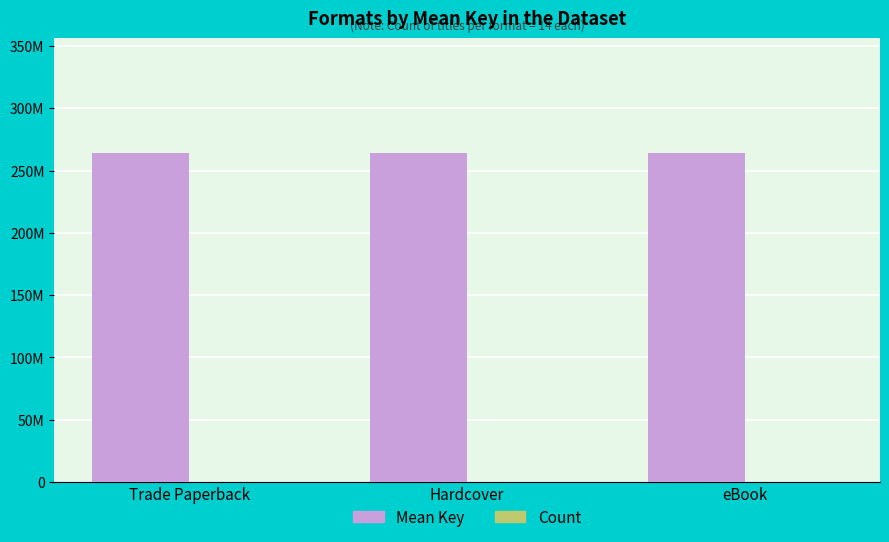

Reading left to right, what are all the values shown in this chart?

Mean Key: 263825051	263825051	263825051
Count: 14	14	14